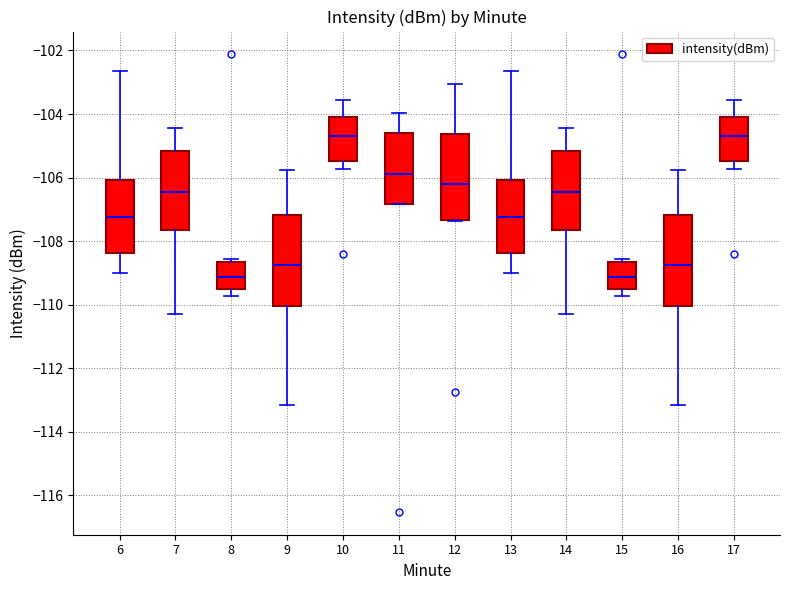

Where is the lower edge of the box at x = 14 on the y-axis? The values are not printed on the chart, so give them approximately, as read against the axis.

-107.6